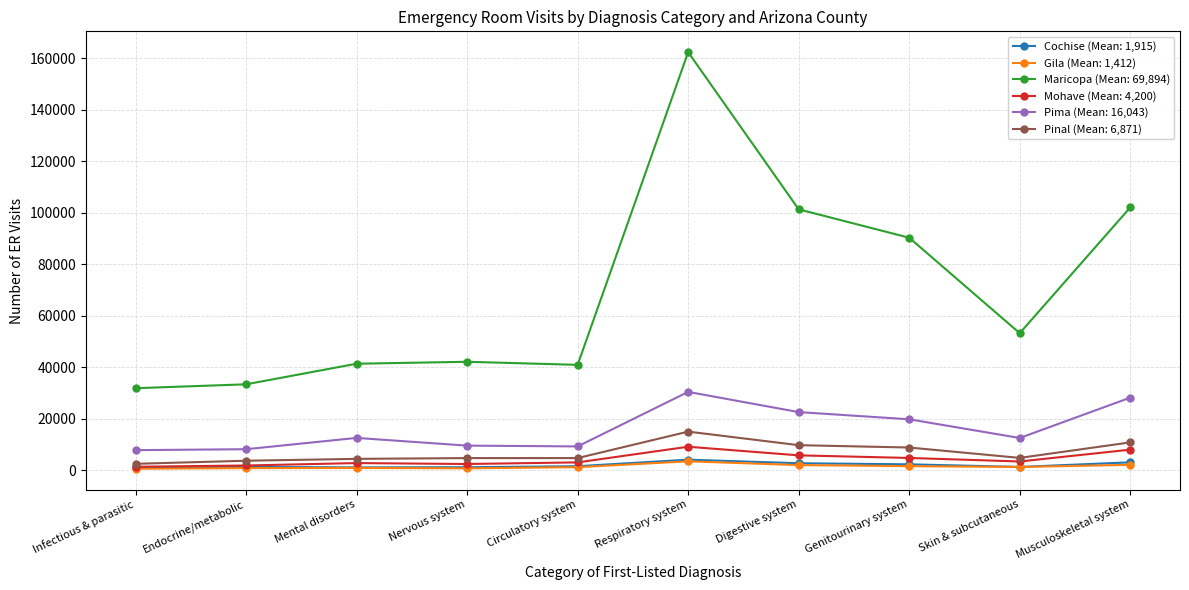

The Pima (Mean: 16,043) series shows 12480 at Skin & subcutaneous. True or false?

True